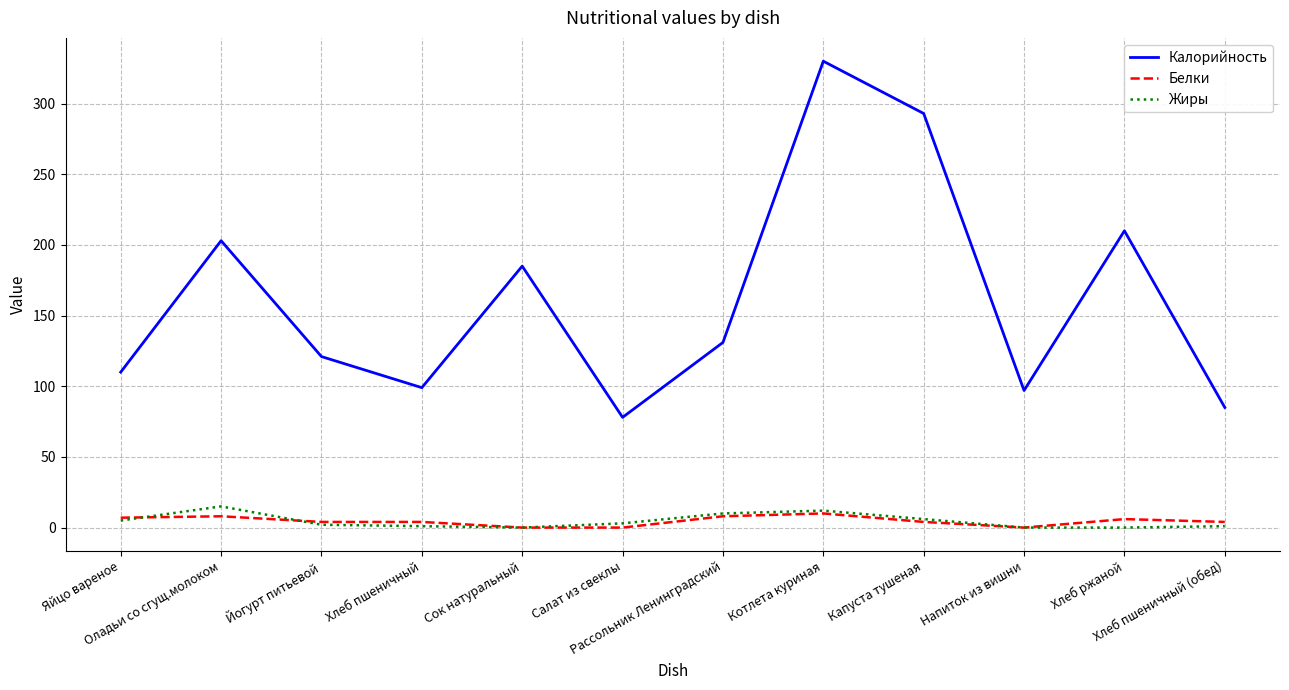

Which series has the largest range (max minus min)?

Калорийность